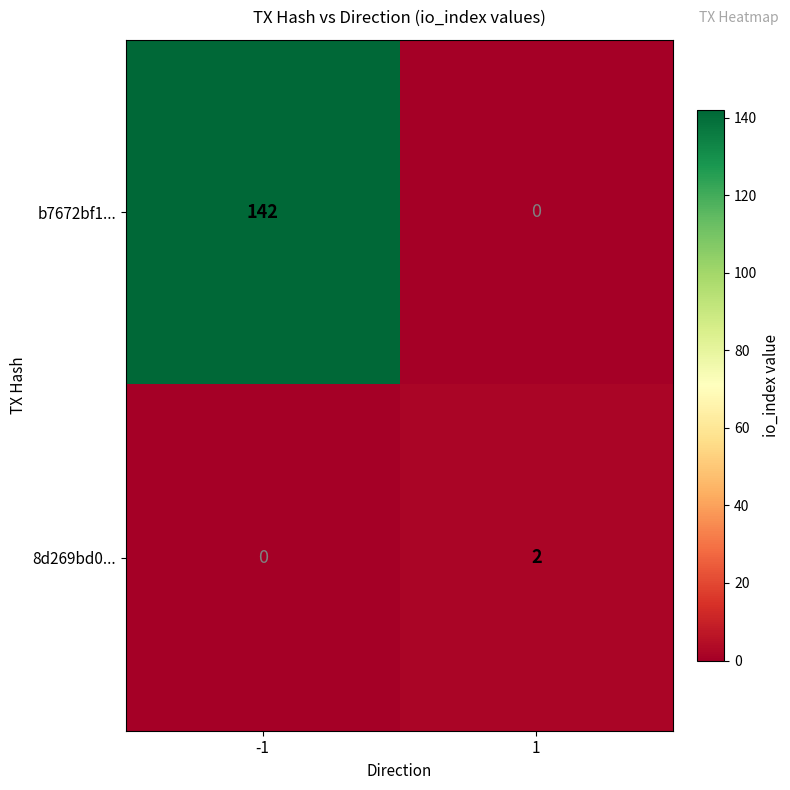

Read the b7672bf1... value at -1, to the nearest 10.

140